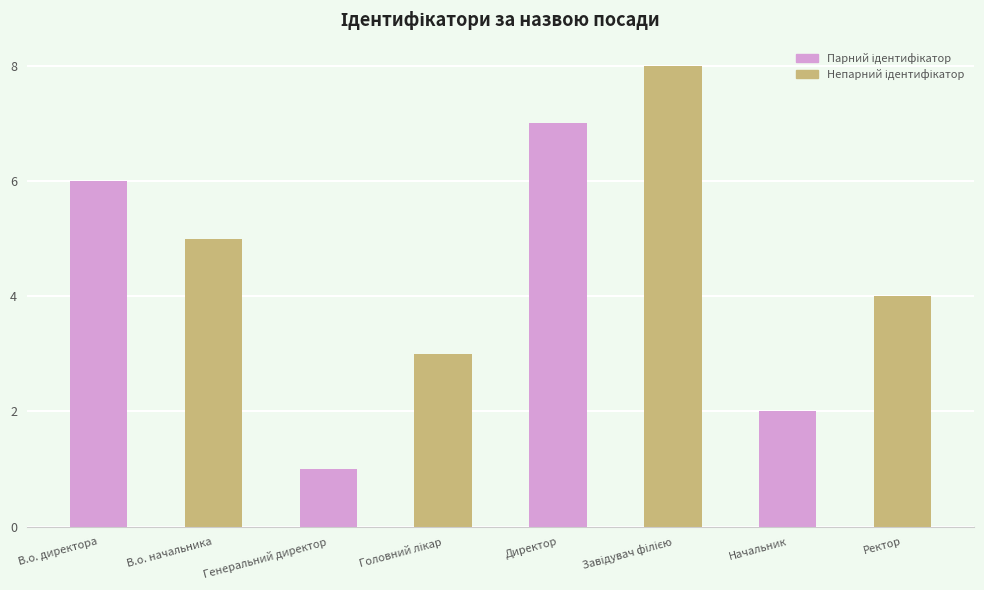

The chart shows a value of 1 at Начальник. True or false?

False